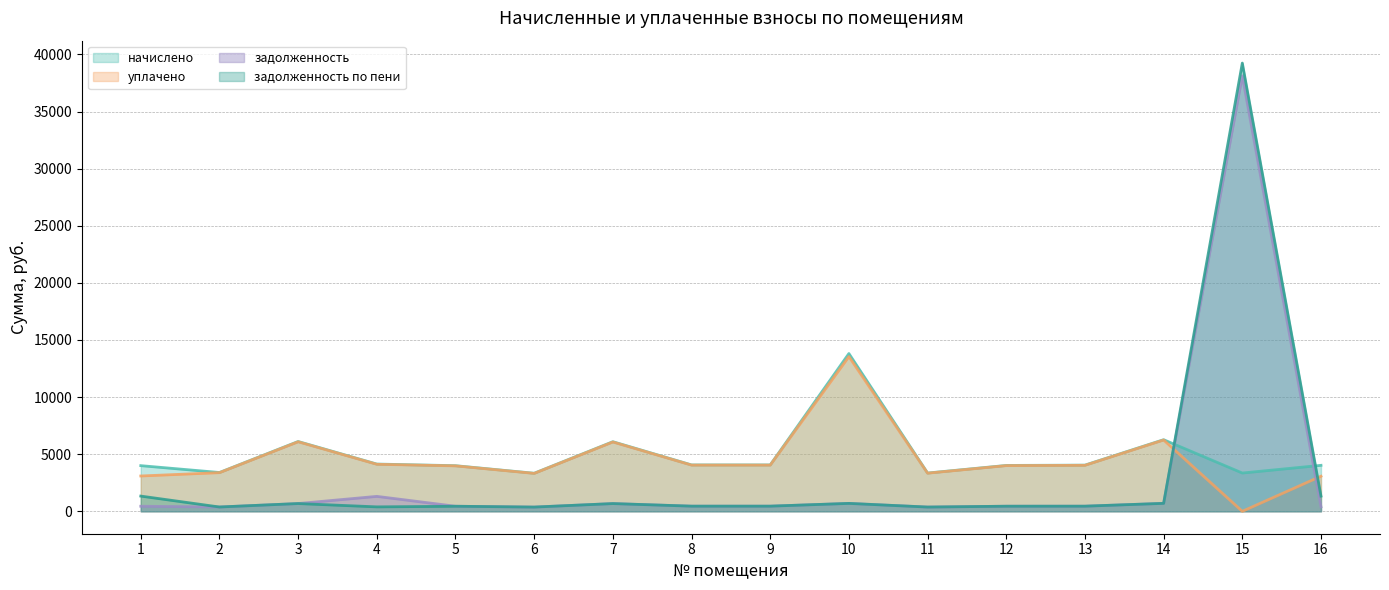

The задолженность по пени series shows 68934.7 at 15. True or false?

False